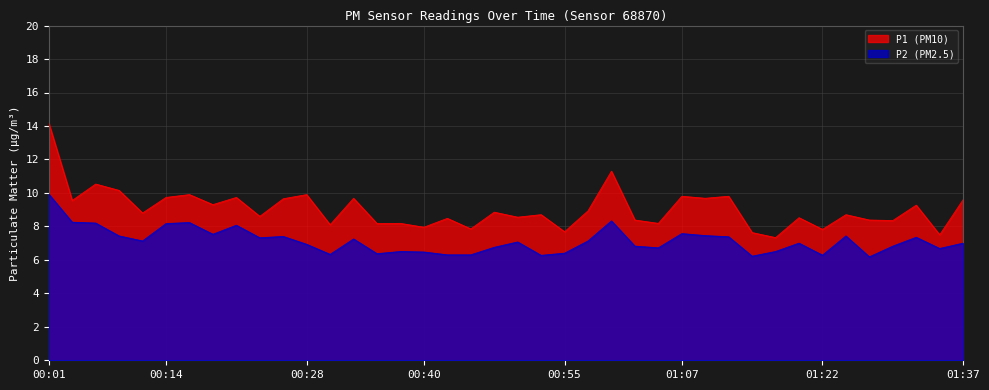

Reading right to left, transcribe all the data shown in this chart.

P1: 01:37=9.6	01:34=7.5	01:32=9.3	01:29=8.3	01:27=8.4	01:25=8.7	01:22=7.8	01:20=8.5	01:17=7.3	01:15=7.6	01:12=9.8	01:10=9.7	01:07=9.8	01:05=8.2	01:02=8.4	01:00=11.3	00:58=8.9	00:55=7.7	00:53=8.7	00:50=8.6	00:48=8.8	00:45=7.8	00:43=8.5	00:40=8.0	00:38=8.2	00:36=8.2	00:33=9.7	00:31=8.1	00:28=9.9	00:26=9.7	00:23=8.6	00:21=9.7	00:18=9.3	00:16=9.9	00:14=9.7	00:11=8.8	00:09=10.2	00:06=10.5	00:04=9.6	00:01=14.2
P2: 01:37=7.0	01:34=6.7	01:32=7.3	01:29=6.8	01:27=6.2	01:25=7.4	01:22=6.3	01:20=7.0	01:17=6.5	01:15=6.2	01:12=7.4	01:10=7.5	01:07=7.6	01:05=6.7	01:02=6.8	01:00=8.3	00:58=7.1	00:55=6.4	00:53=6.3	00:50=7.1	00:48=6.8	00:45=6.3	00:43=6.3	00:40=6.5	00:38=6.5	00:36=6.4	00:33=7.2	00:31=6.3	00:28=6.9	00:26=7.4	00:23=7.3	00:21=8.1	00:18=7.5	00:16=8.2	00:14=8.2	00:11=7.1	00:09=7.4	00:06=8.2	00:04=8.2	00:01=9.9